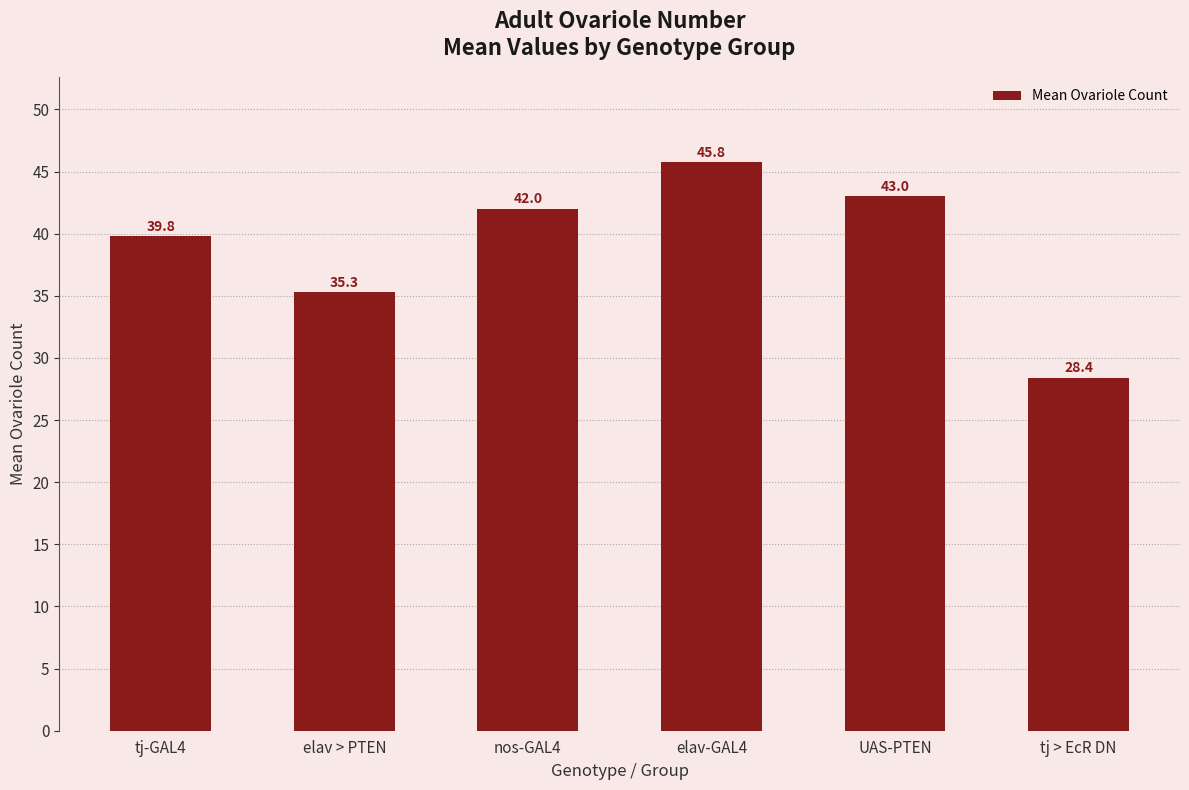

Rank the categories by value from highest to lowest.

elav-GAL4, UAS-PTEN, nos-GAL4, tj-GAL4, elav > PTEN, tj > EcR DN